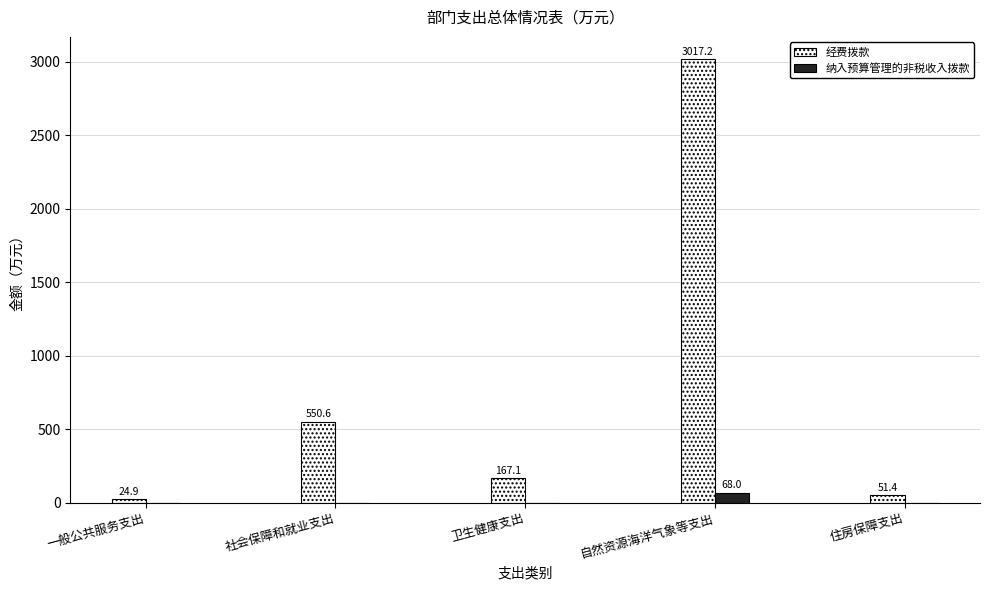

Which category has the highest value in the 经费拨款 series?

自然资源海洋气象等支出